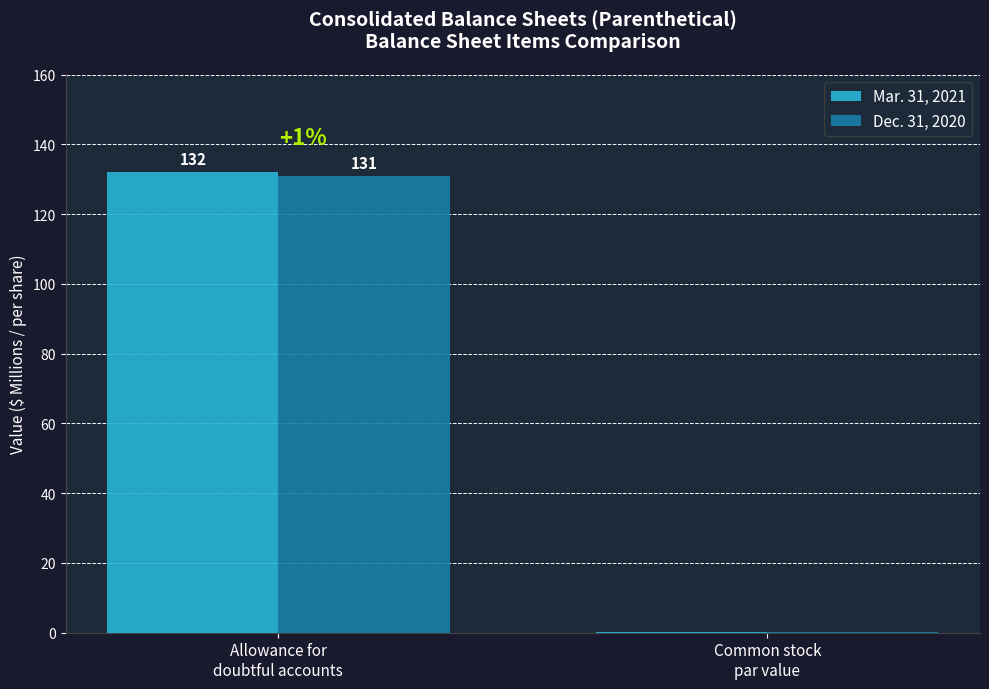

Read the Mar. 31, 2021 value at Common stock
par value.

0.1